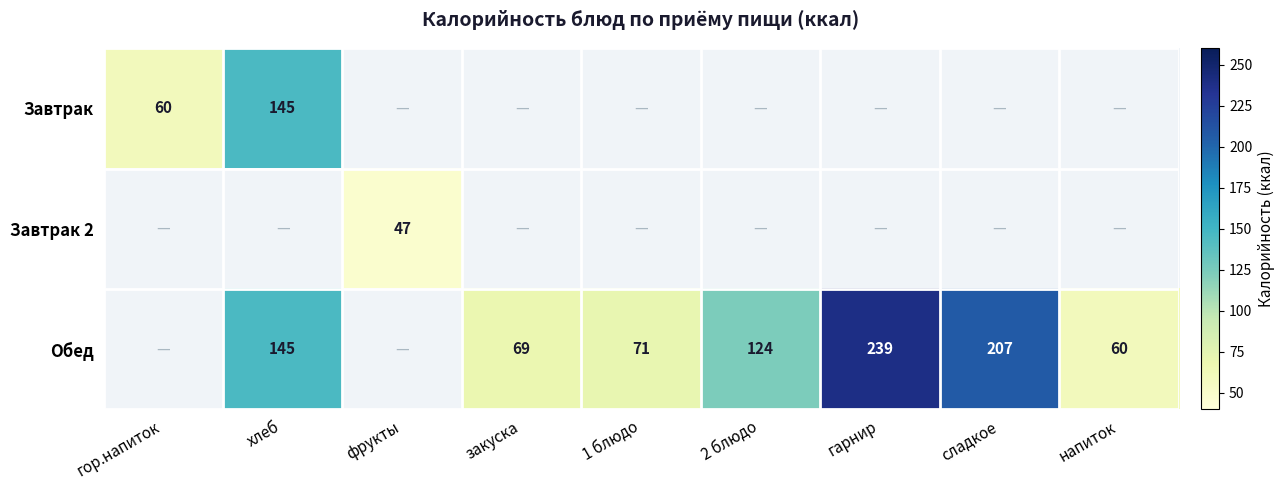

The value of Обед at гарнир is 239. True or false?

True